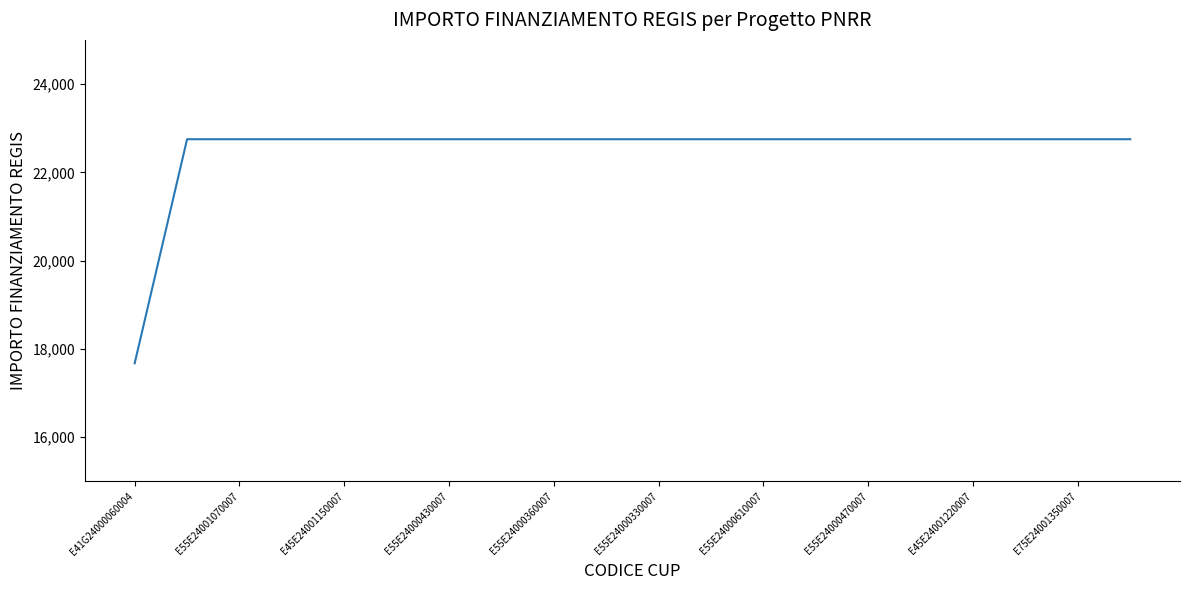

What is the difference between the maximum and minimum values?

5075.2